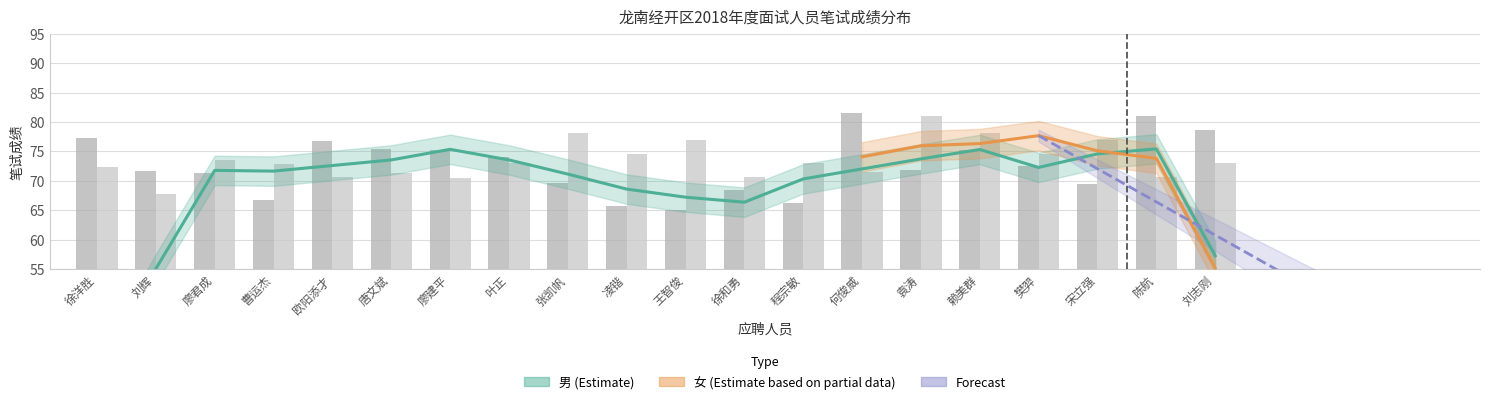

Reading left to right, what are all the values shown in this chart?

男: 徐洋胜=77.3	刘辉=71.6	廖君成=71.4	曹运杰=66.8	欧阳添才=76.8	唐文斌=75.4	廖建平=75.2	叶正=74.0	张凯帆=69.6	凌锴=65.8	王智俊=65.0	徐和勇=68.5	程宗敏=66.2	何俊威=81.6	袁涛=71.8	赖美群=75.3	樊羿=72.6	宋立强=69.4	陈航=81.0	刘志刚=78.7
女: 徐洋胜=72.4	刘辉=67.7	廖君成=73.6	曹运杰=72.9	欧阳添才=70.7	唐文斌=71.4	廖建平=70.5	叶正=73.0	张凯帆=78.2	凌锴=74.6	王智俊=76.9	徐和勇=70.7	程宗敏=73.1	何俊威=71.5	袁涛=81.0	赖美群=78.2	樊羿=74.6	宋立强=76.9	陈航=70.7	刘志刚=73.1